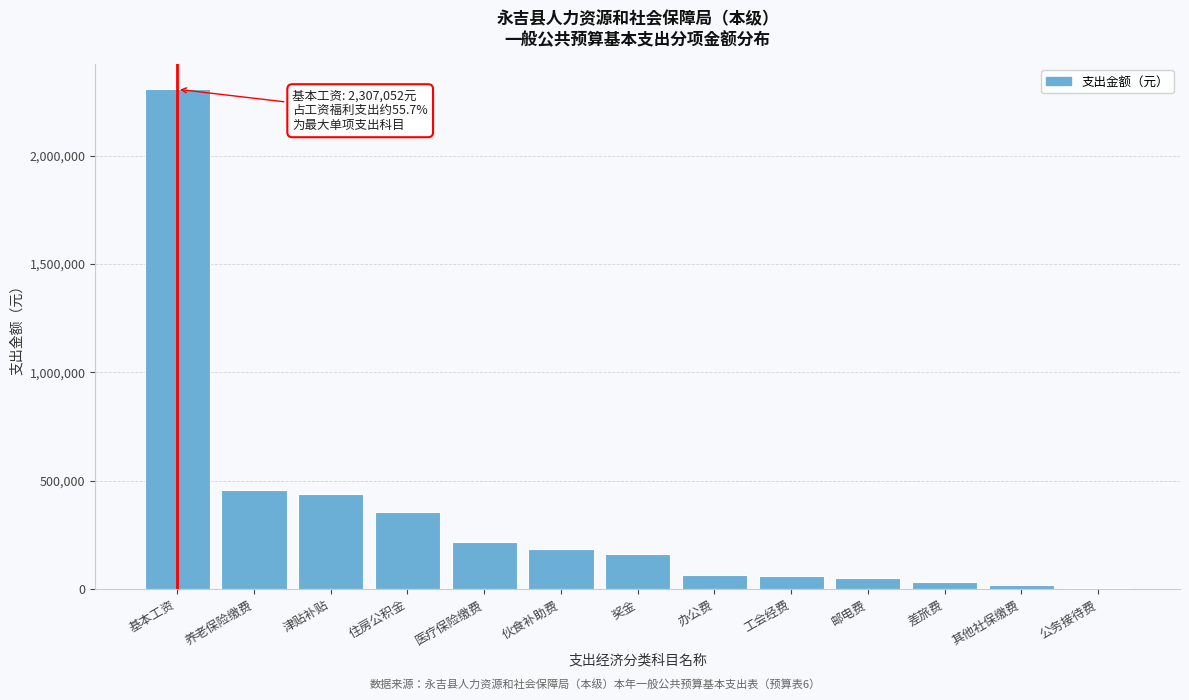

What value does the data have at 工会经费?

58158.8